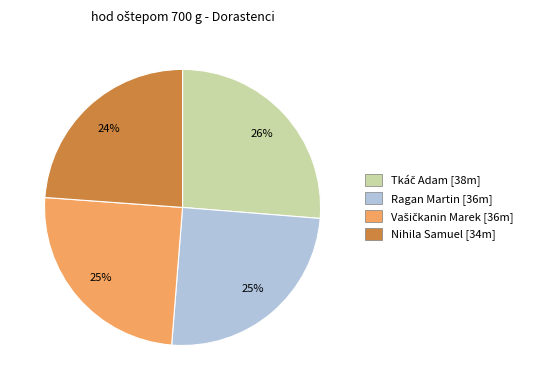

To the nearest percent, what percentage of the pie is Nihila Samuel?

24%